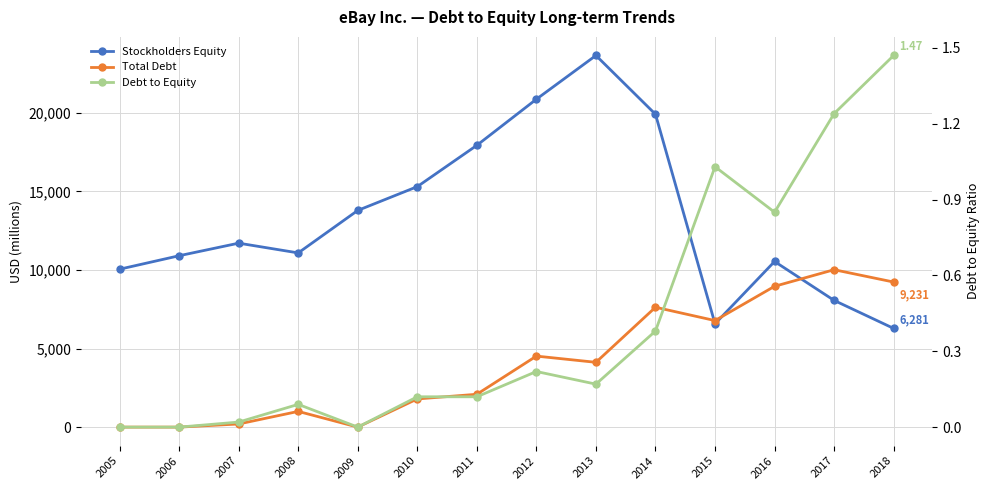

Rank the series at 2011 from highest to lowest value.

Stockholders Equity, Total Debt, Debt to Equity